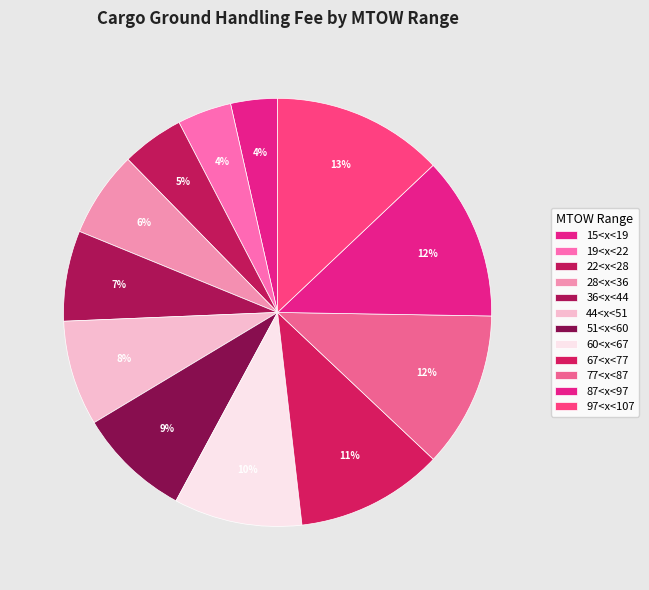

Is 15<x<19 the majority of the pie?

No